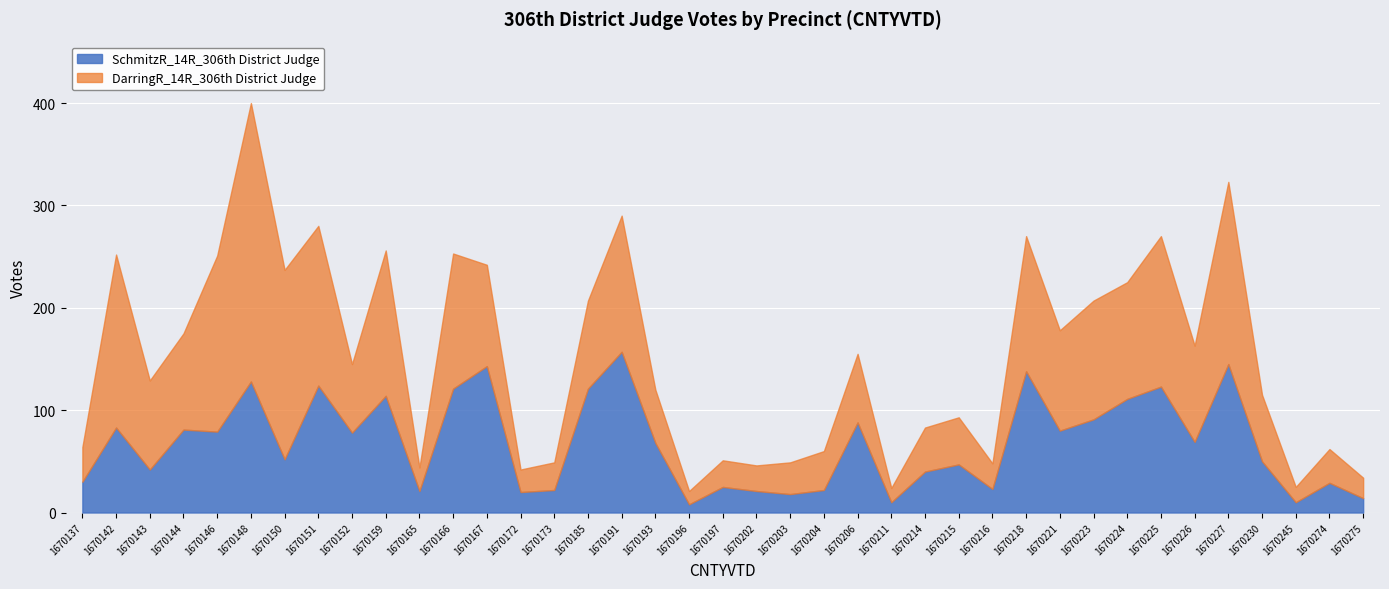

How many data points in SchmitzR_14R_306th District Judge are above 68?

19